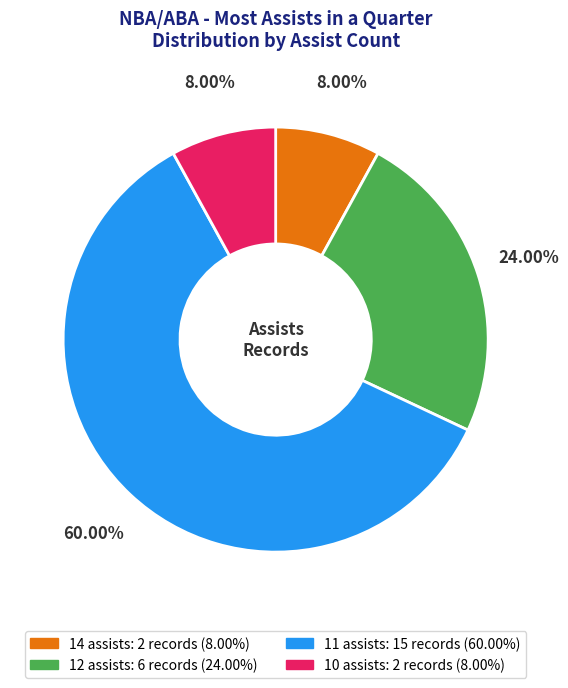

Which has a higher value, 10 assists or 12 assists?

12 assists